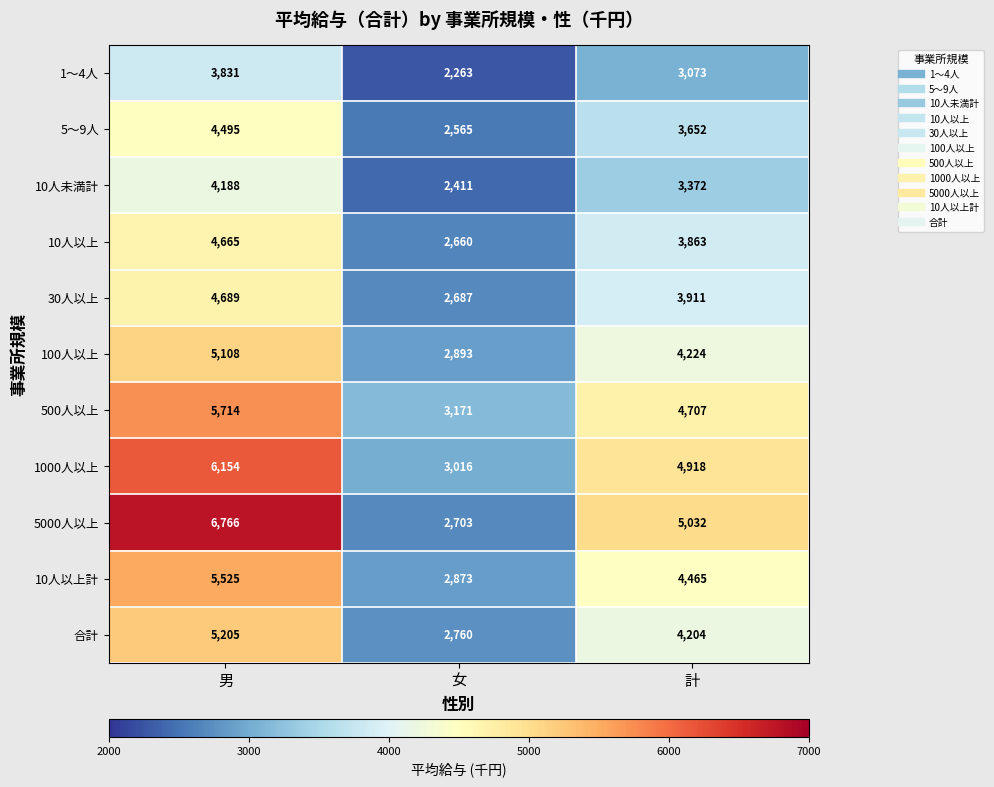

List the series in order of their peak value, highest first.

5000人以上, 1000人以上, 500人以上, 10人以上計, 合計, 100人以上, 30人以上, 10人以上, 5～9人, 10人未満計, 1～4人